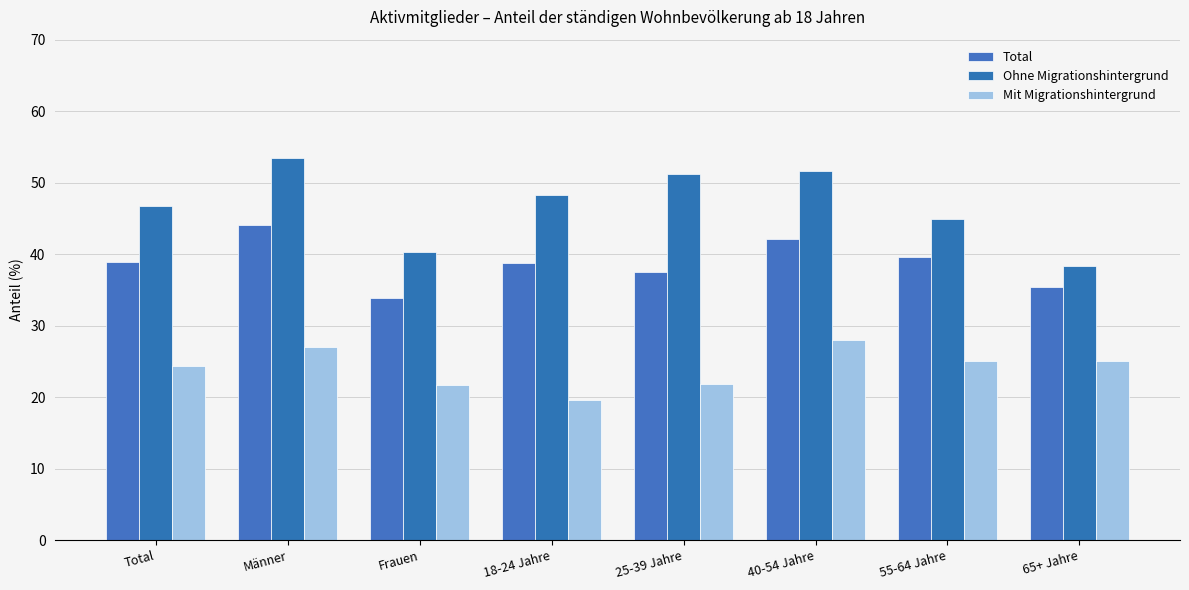

What is the highest value of the Ohne Migrationshintergrund series?

53.4